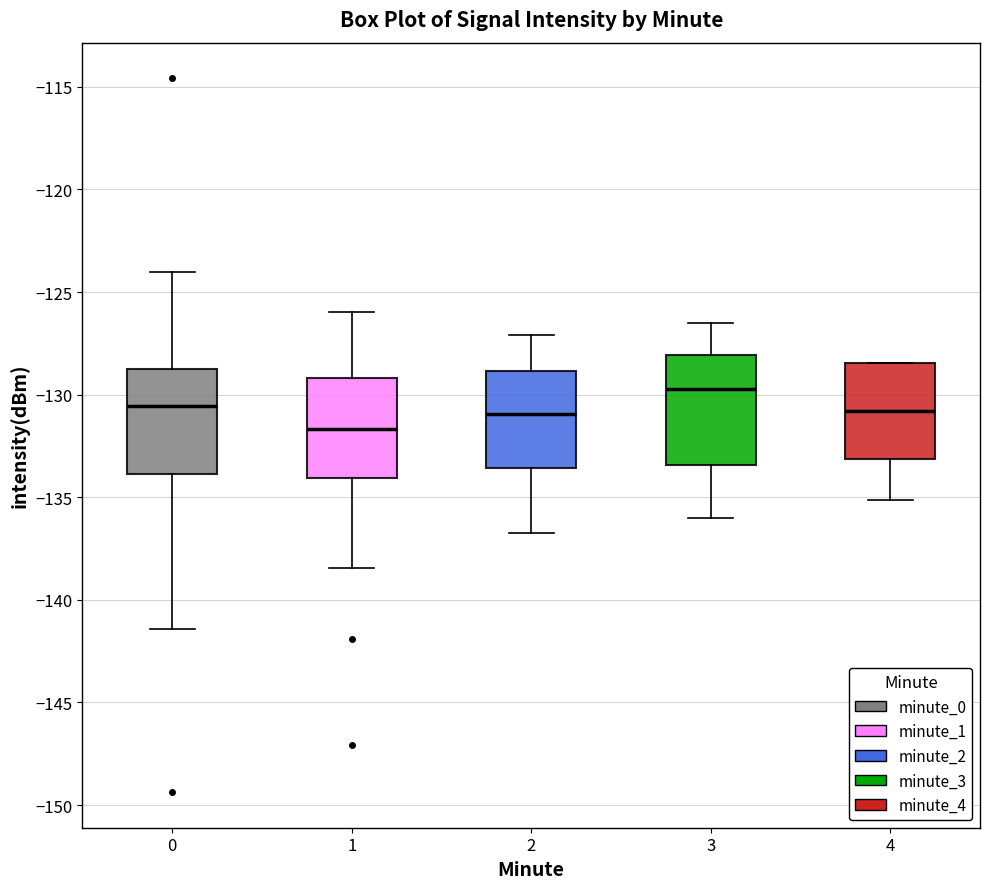

Where is the upper edge of the box at x = 0 on the y-axis? The values are not printed on the chart, so give them approximately, as read against the axis.

-128.5